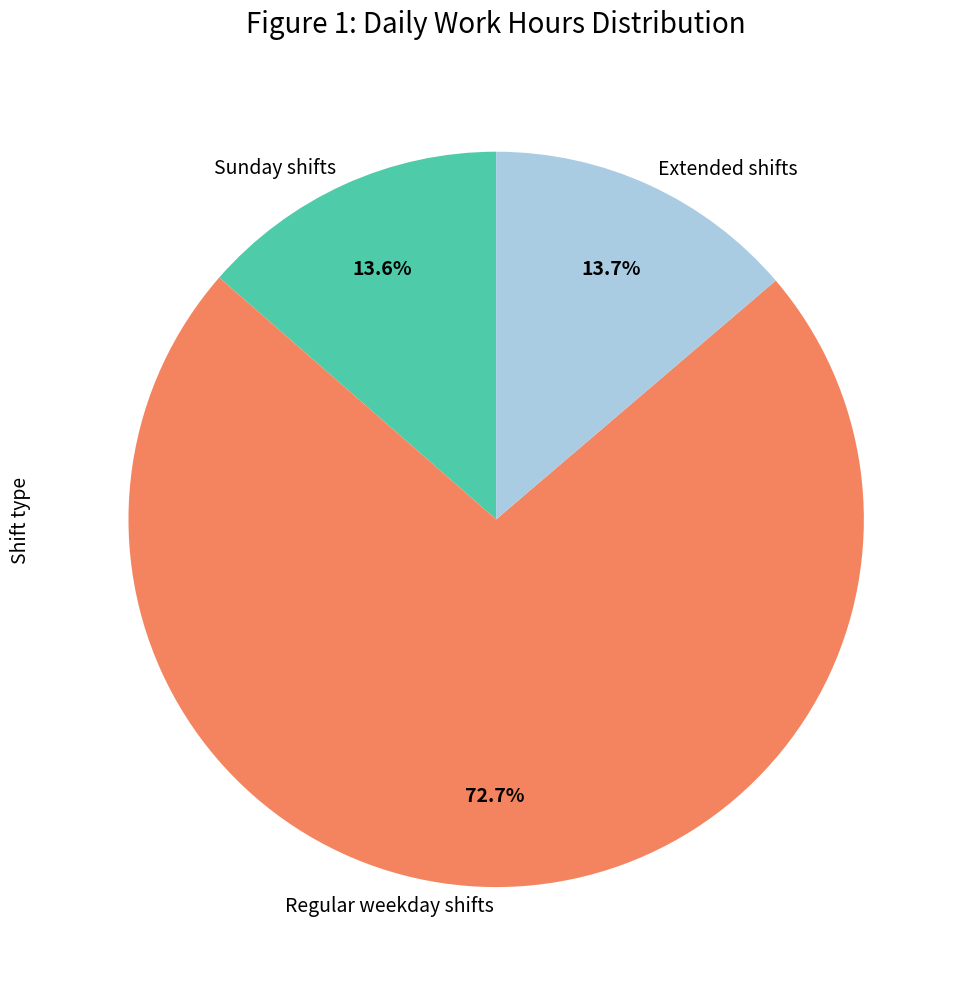

How many slices are in this pie chart?

3